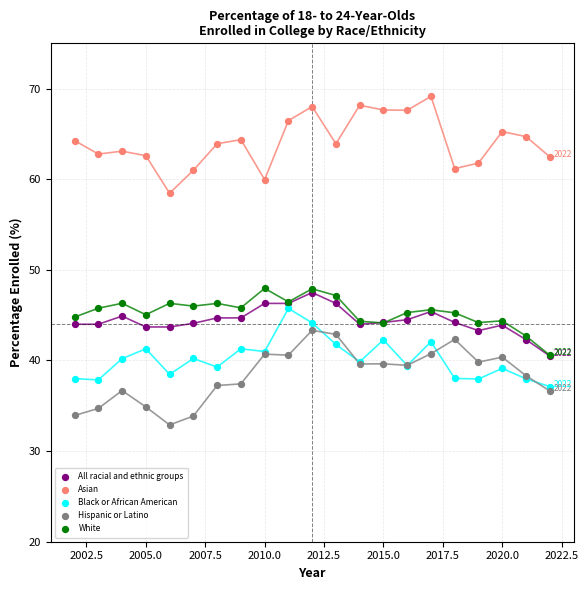

What are all the series names shown in the legend?

All racial and ethnic groups, Asian, Black or African American, Hispanic or Latino, White